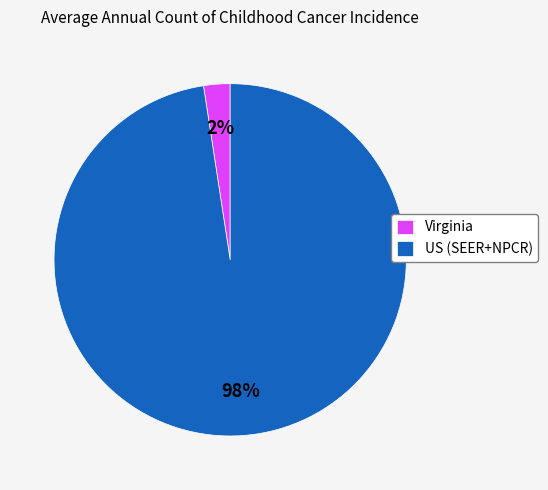

Is it true that US (SEER+NPCR) is 98% of the pie?

True